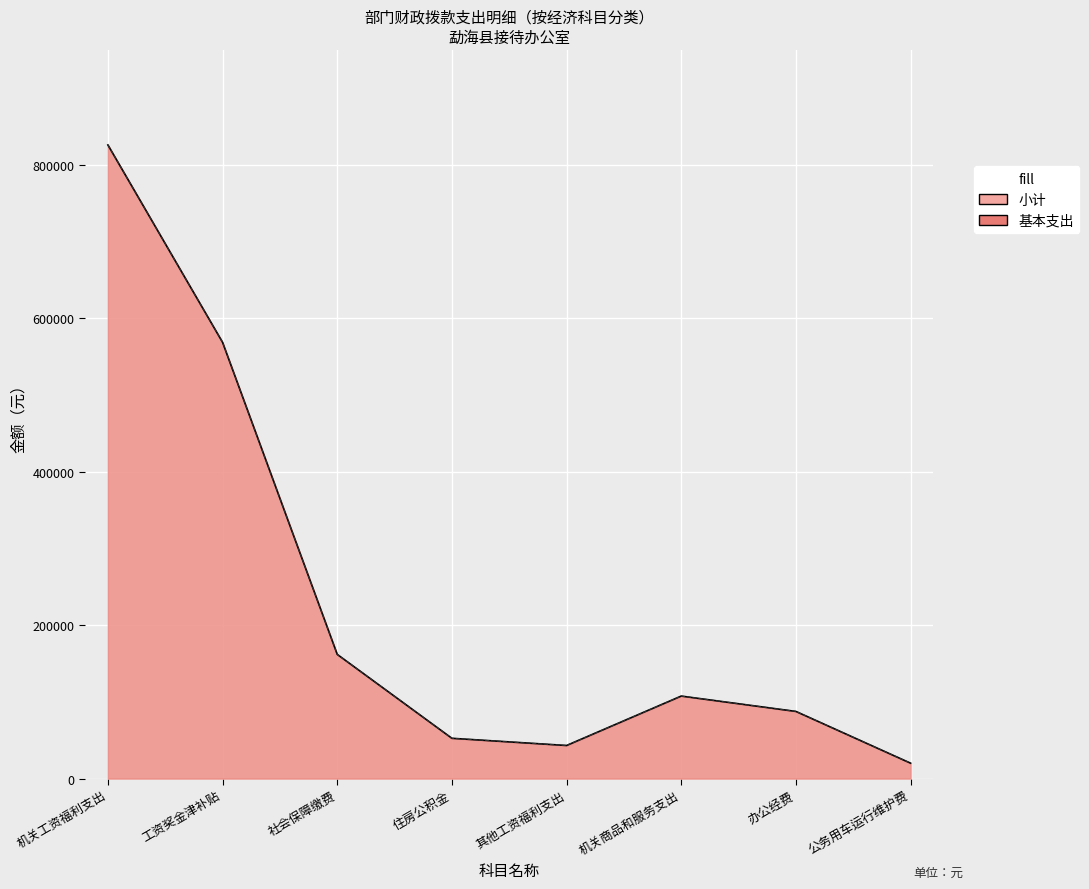

Is the value of 小计 at 机关商品和服务支出 greater than the value of 基本支出 at 机关工资福利支出?

No